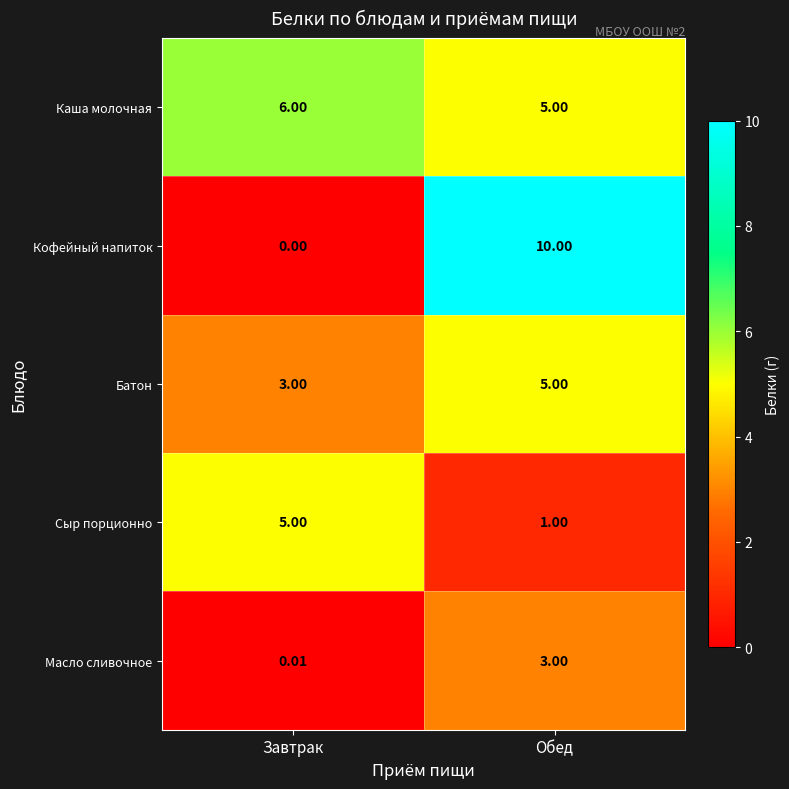

Which series has the largest range (max minus min)?

Кофейный напиток